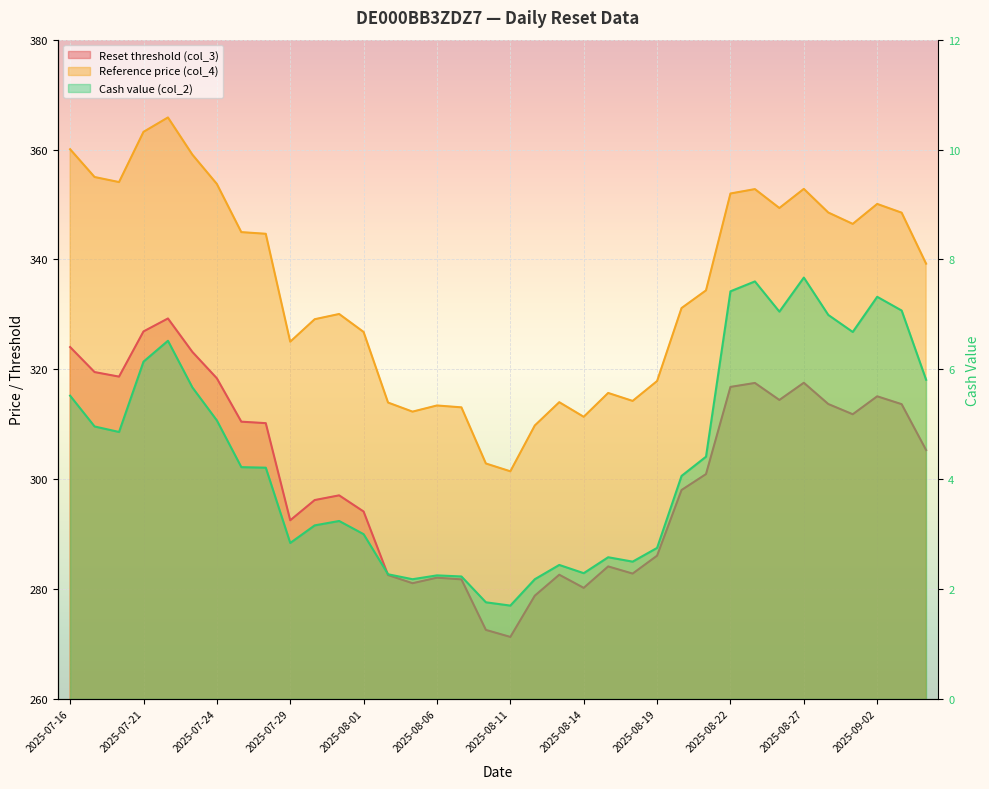

In Reference price (col_4), how many points are higher than both neighbors (excluding endpoints)?

8